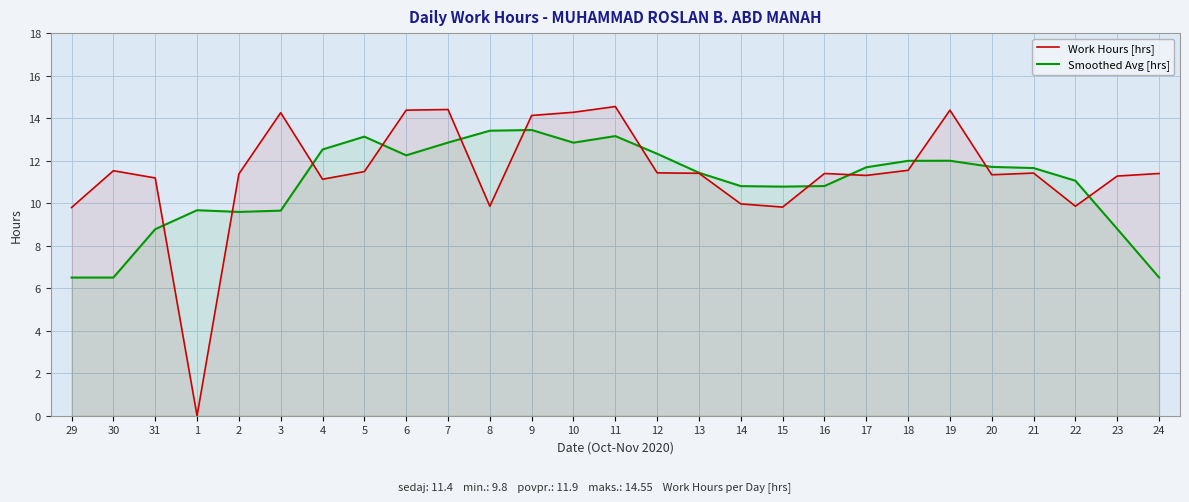

Which has a higher value, 1 or 4?

4